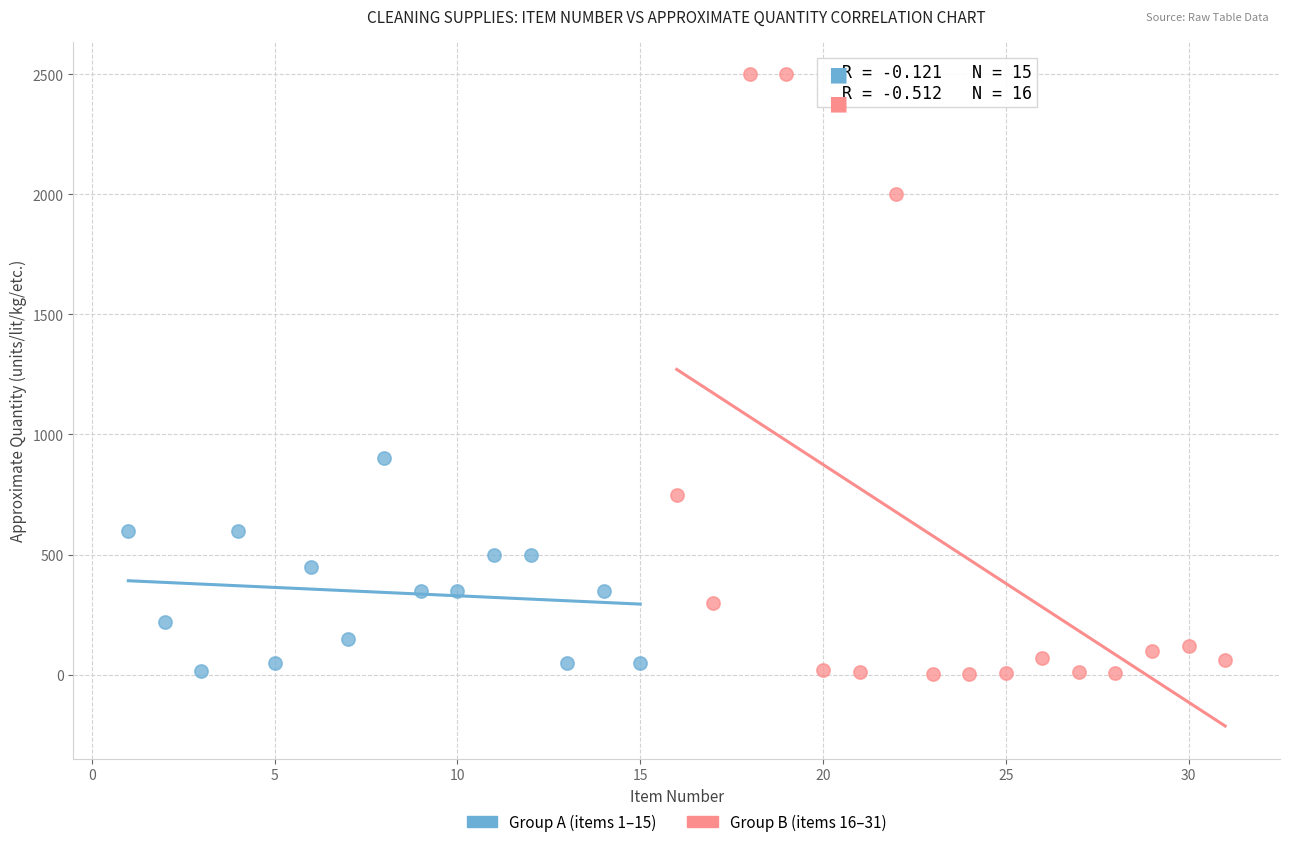

Which series has the largest Y range (max minus min)?

Group B (items 16–31)